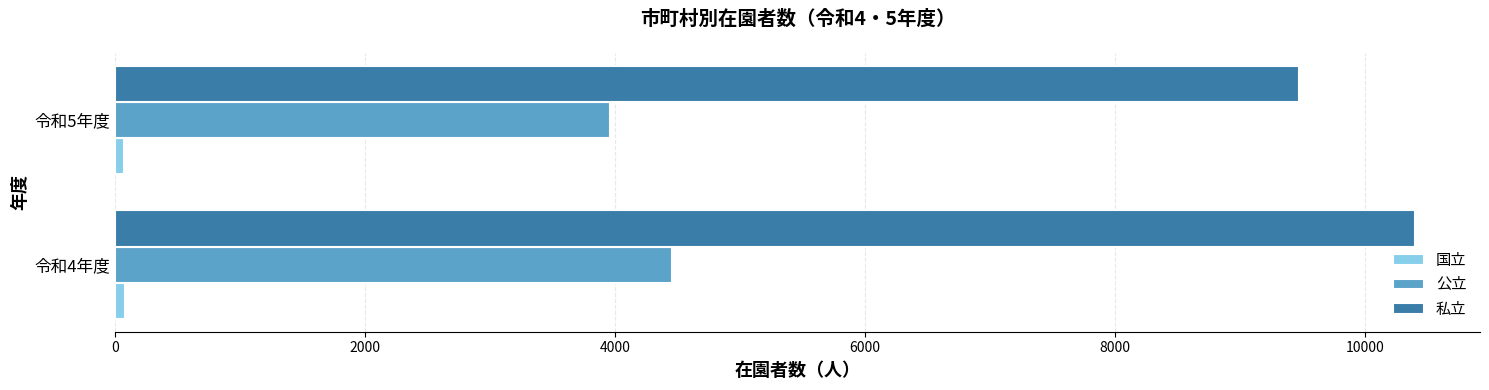

Which label corresponds to the largest value in the chart?

令和4年度